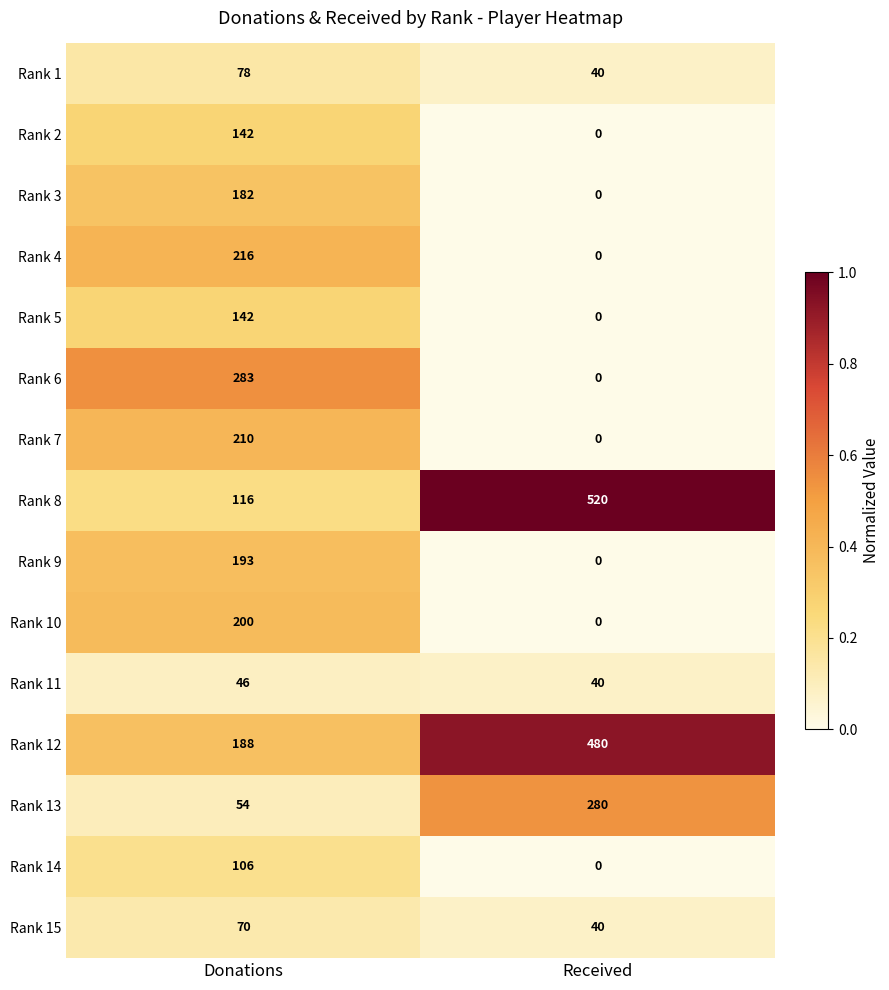

What is the sum of the Rank 15 values at Received and Donations?

110